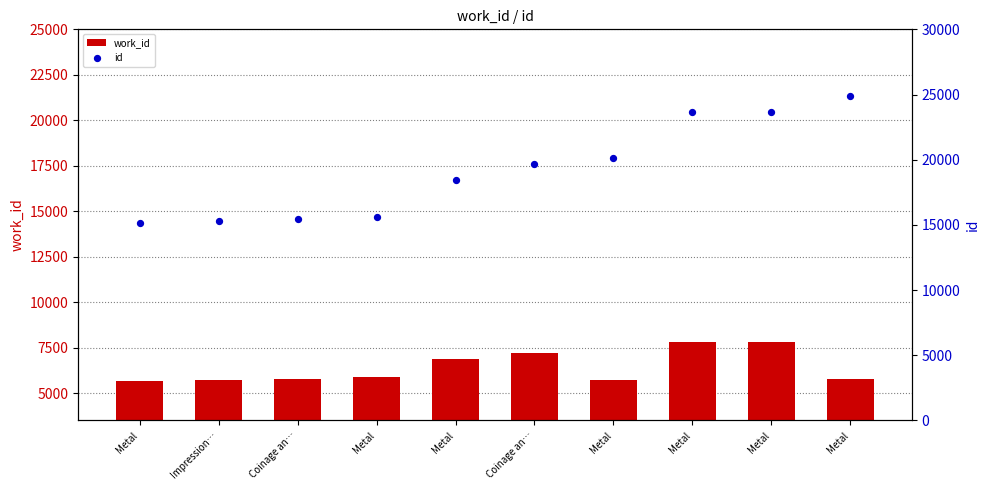

Which series has the largest total across all categories?

id